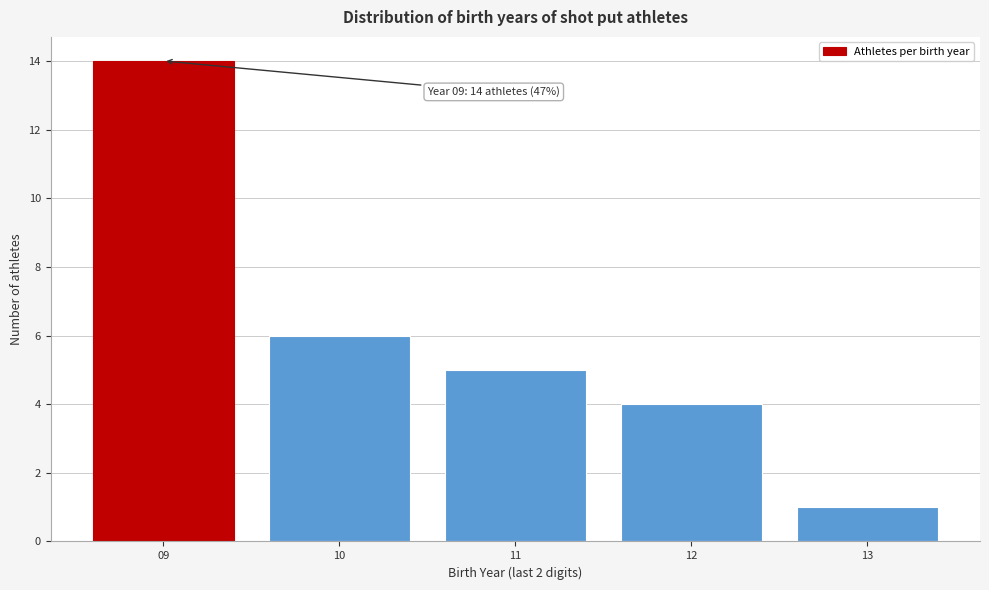

Reading right to left, transcribe all the data shown in this chart.

1	4	5	6	14